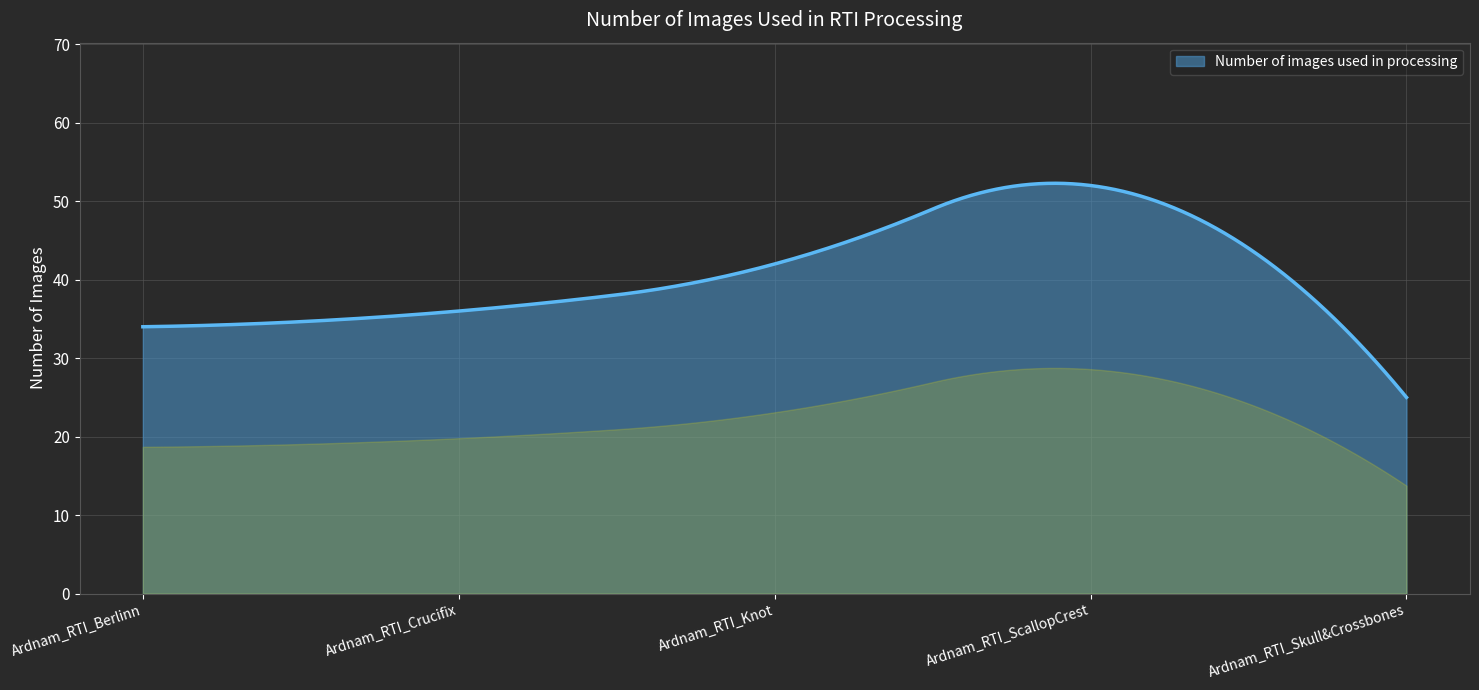

What is the difference between the maximum and minimum values?

27.3